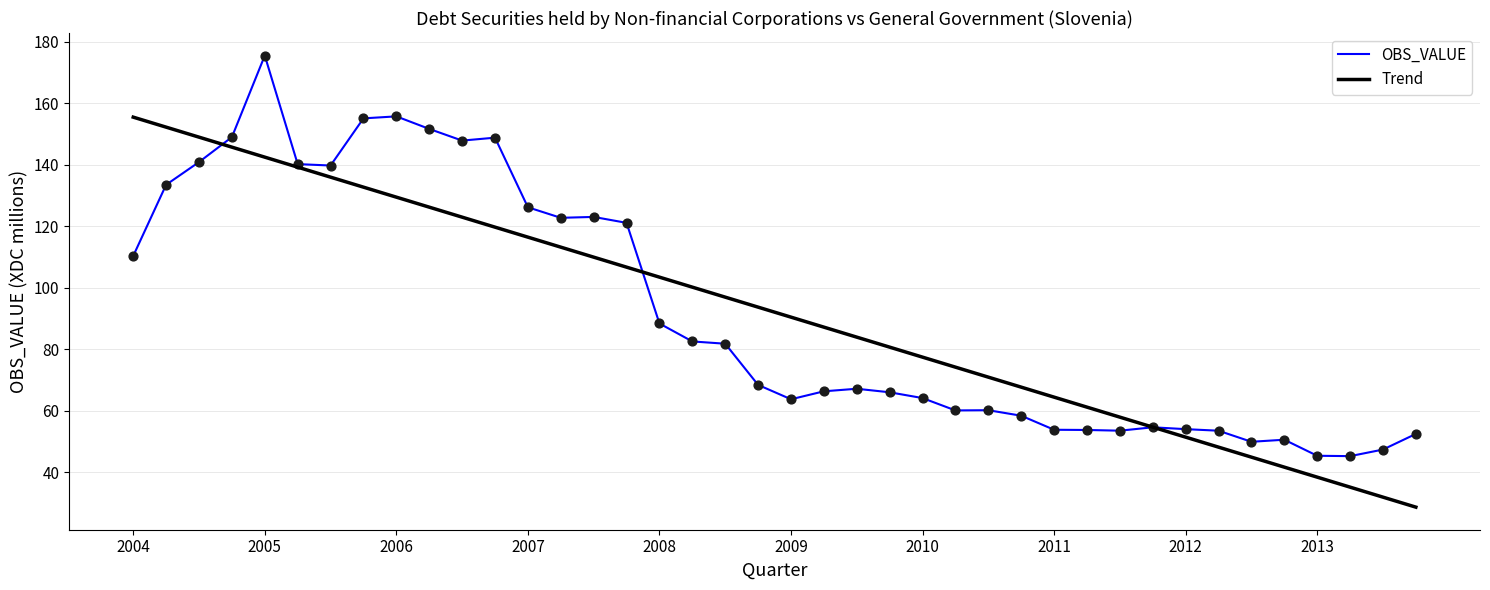

List the series in order of their peak value, lowest first.

Trend, OBS_VALUE